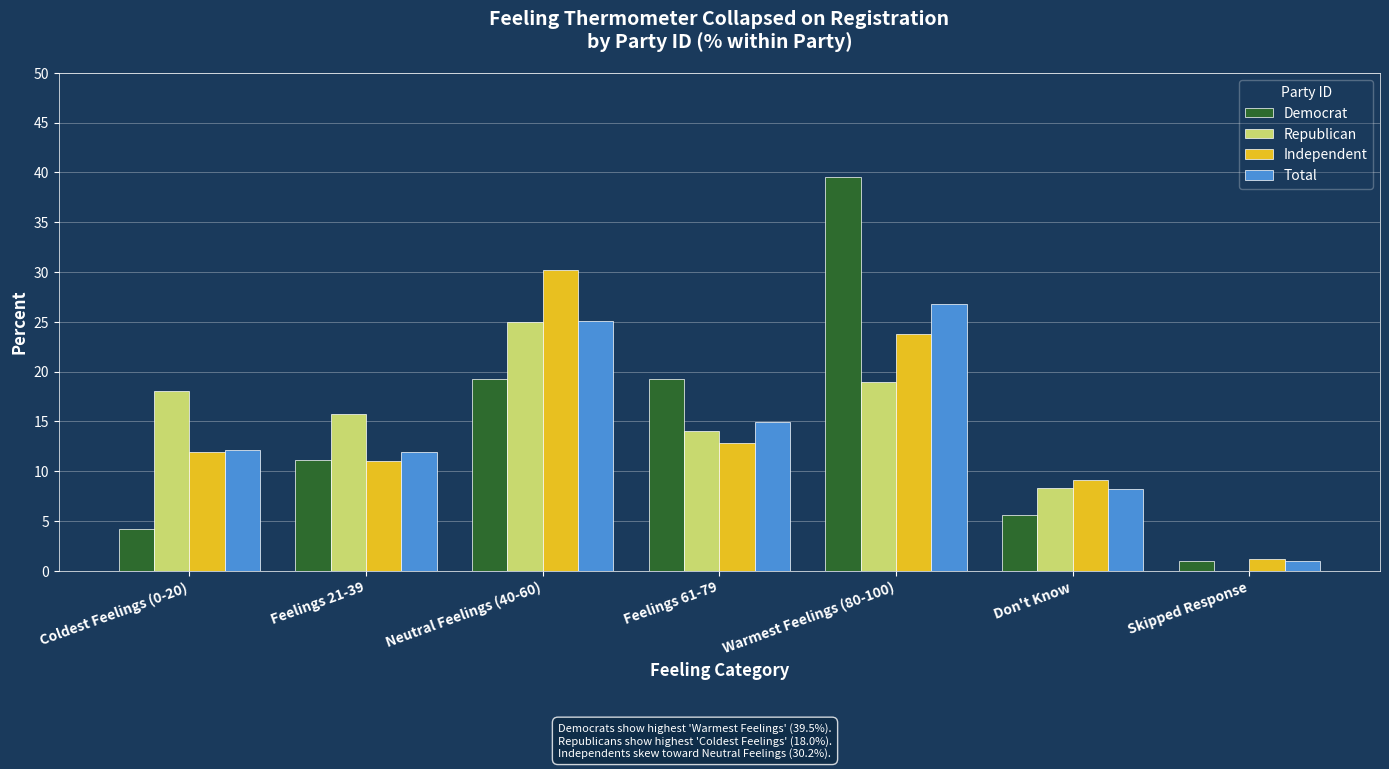

What is the greatest value displayed?

39.5